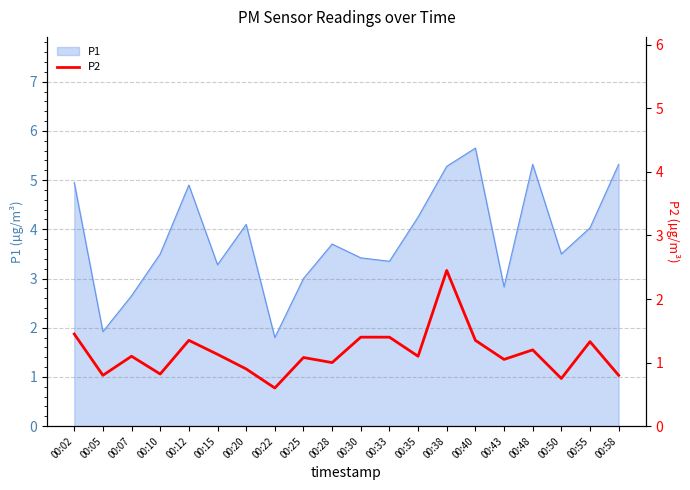

What is the lowest value of the P1 series?

1.8